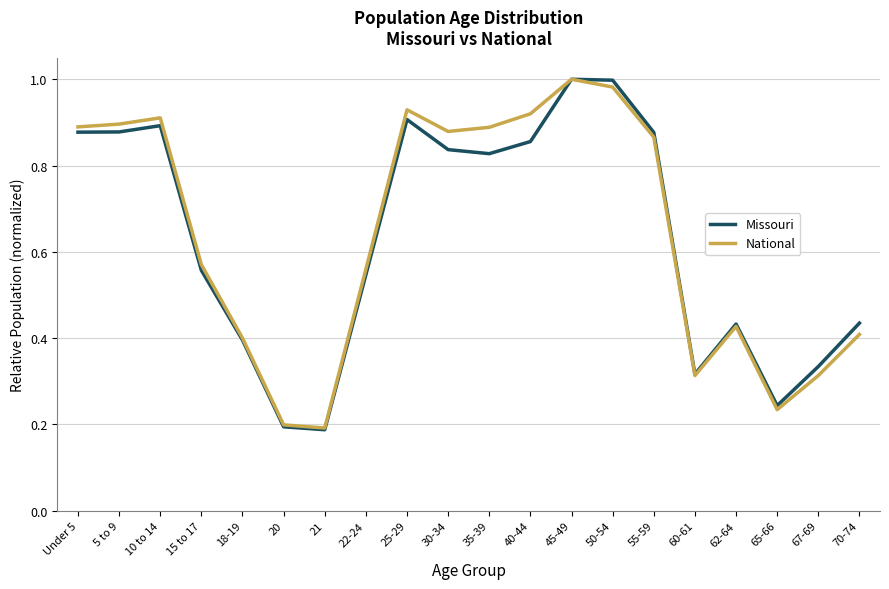

The value of Missouri at 65-66 is 0.2. True or false?

True